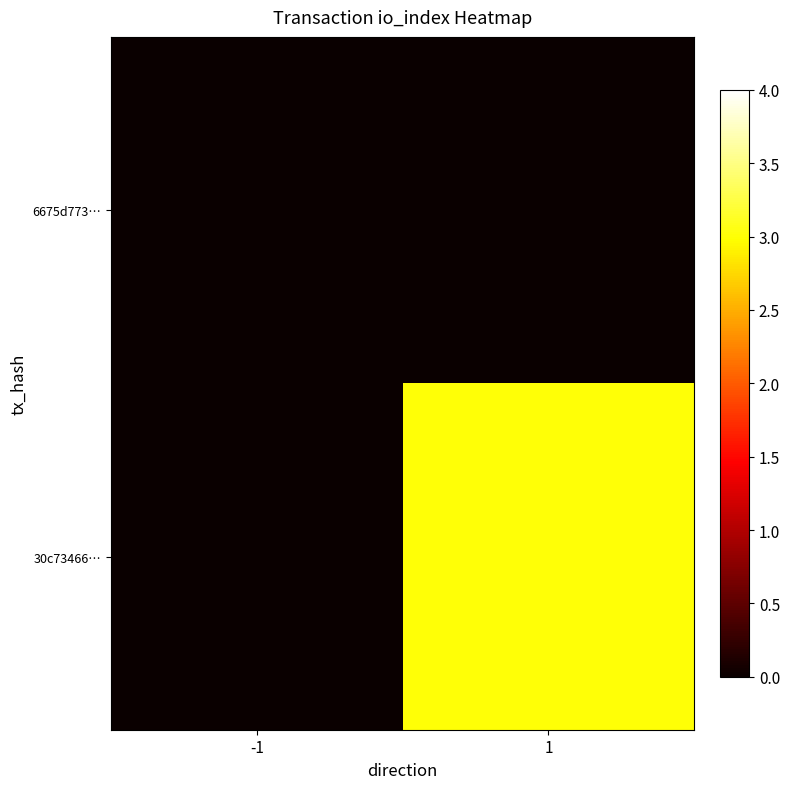

Reading left to right, transcribe all the data shown in this chart.

6675d773…: -1=0	1=0
30c73466…: -1=0	1=3